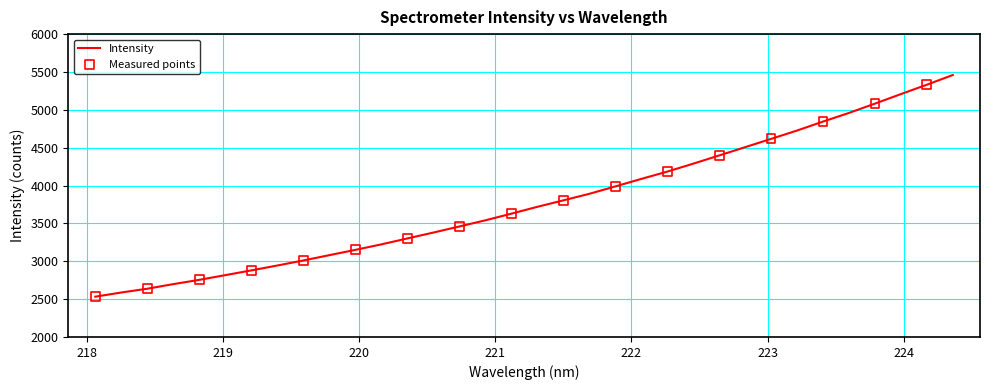

What is the smallest value displayed?

2532.1